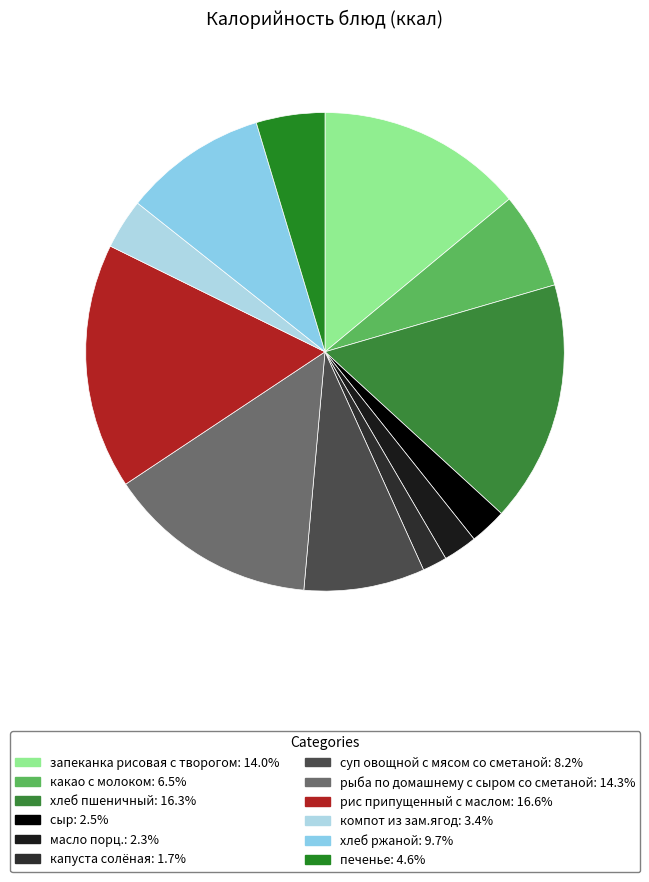

How many slices are in this pie chart?

12